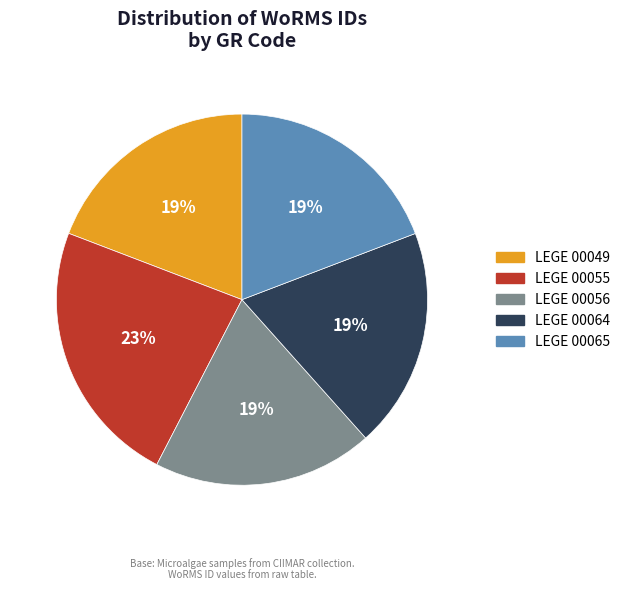

Is it true that LEGE 00055 is 35% of the pie?

False